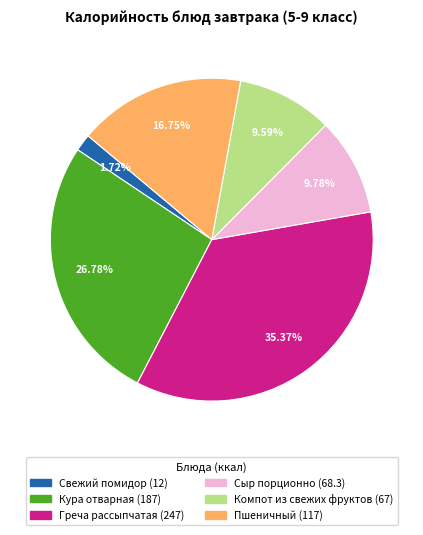

What percentage is NOT represented by Свежий помидор?

98.3%